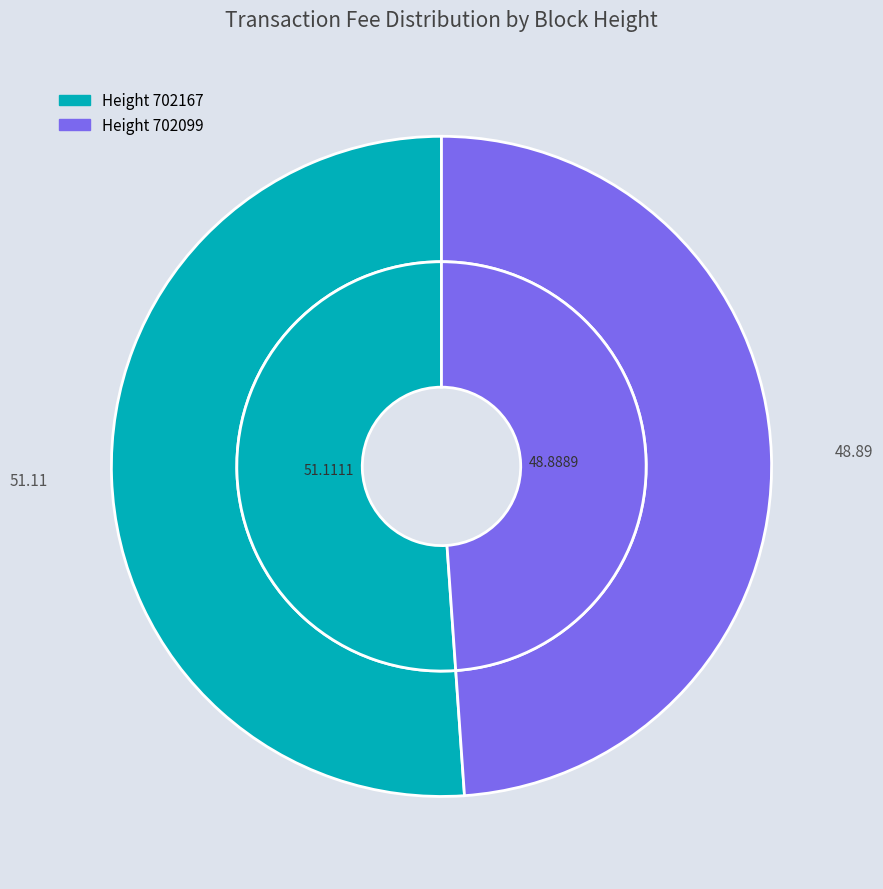

How many slices are in this pie chart?

2